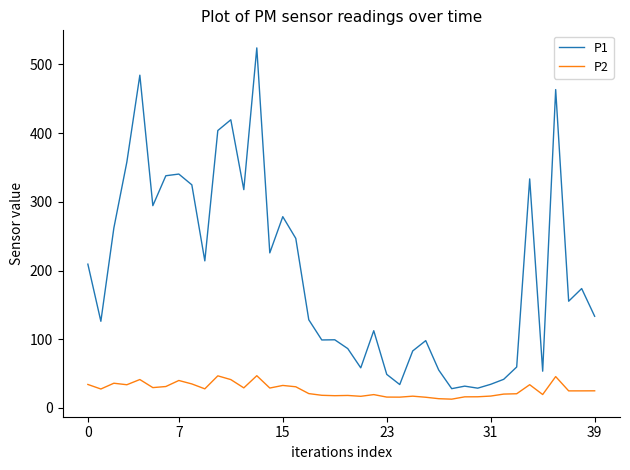

In P1, how many points are higher than both neighbors (excluding endpoints)?

12